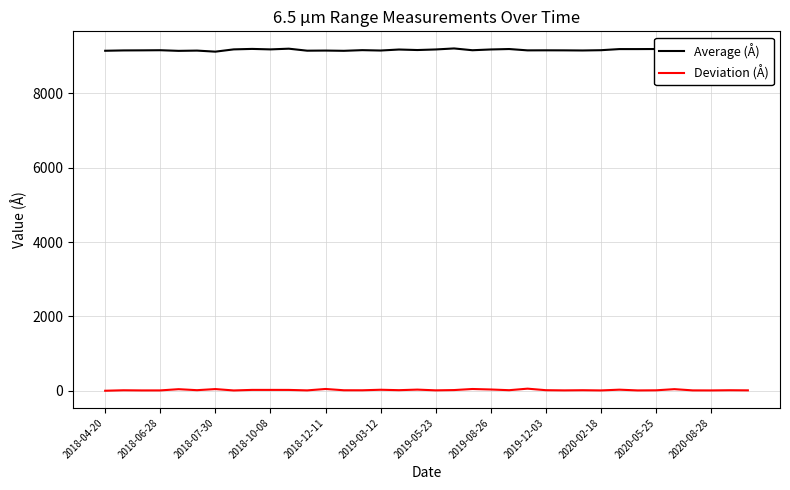

True or false: Average (Å) and Deviation (Å) intersect in this chart.

False